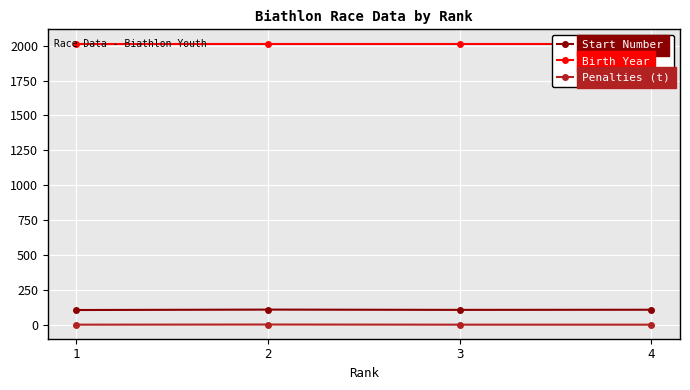

True or false: Penalties (t) and Birth Year cross at least once.

False